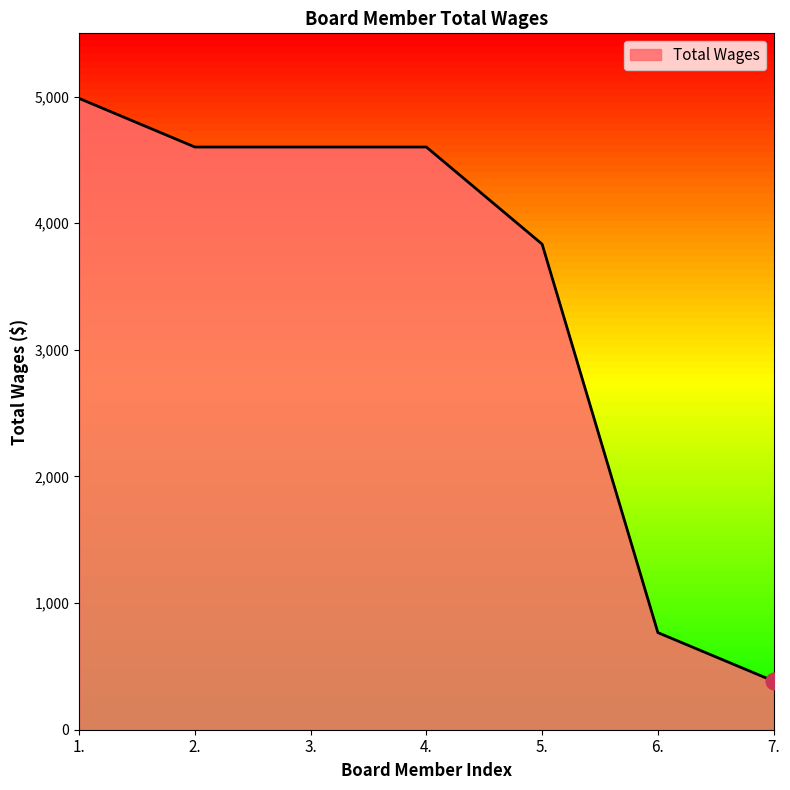

What is the maximum value shown in the chart?

4986